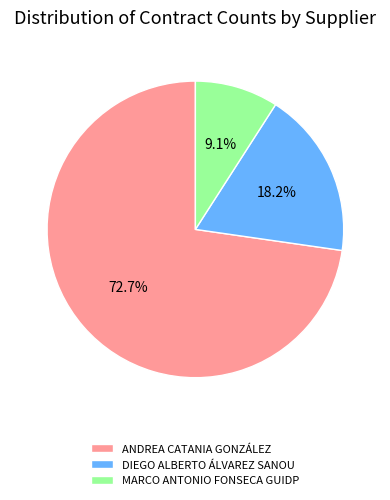

To the nearest percent, what is the combined percentage of ANDREA CATANIA GONZÁLEZ and MARCO ANTONIO FONSECA GUIDP?

82%